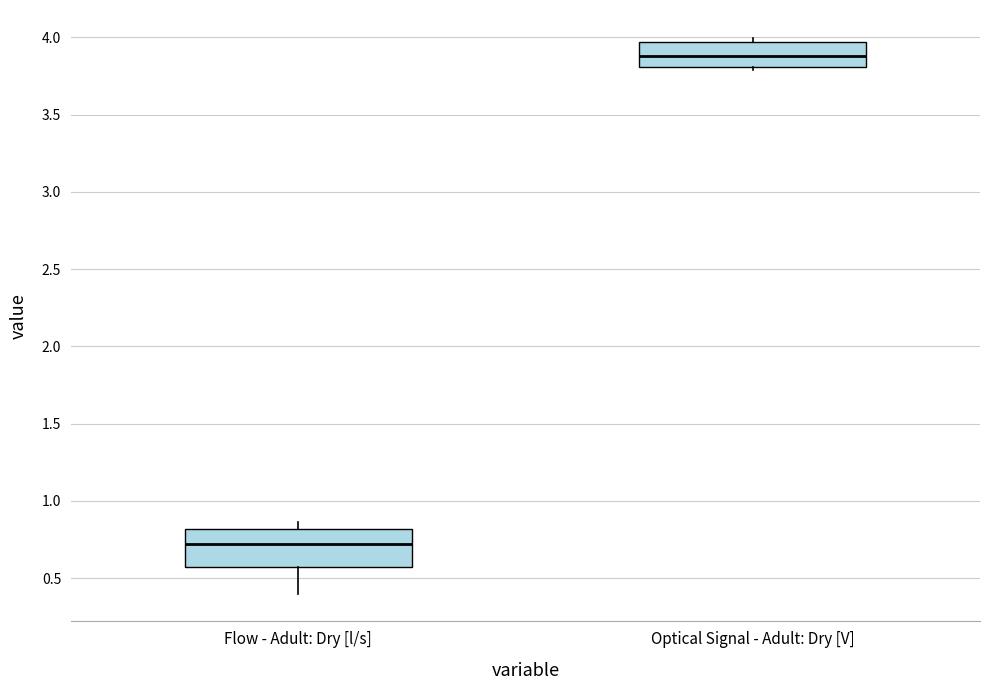

Reading left to right, read every box against the y-axis: the position of its median line, the range the box covers, and the ends of its whiskers. The values are not printed on the chart, so give them approximately, as read against the axis.

Flow - Adult: Dry [l/s]: median 0.70, box 0.55 to 0.80, whiskers 0.40 to 0.85
Optical Signal - Adult: Dry [V]: median 3.90, box 3.80 to 3.95, whiskers 3.80 (just below the box's lower edge) to 4.00